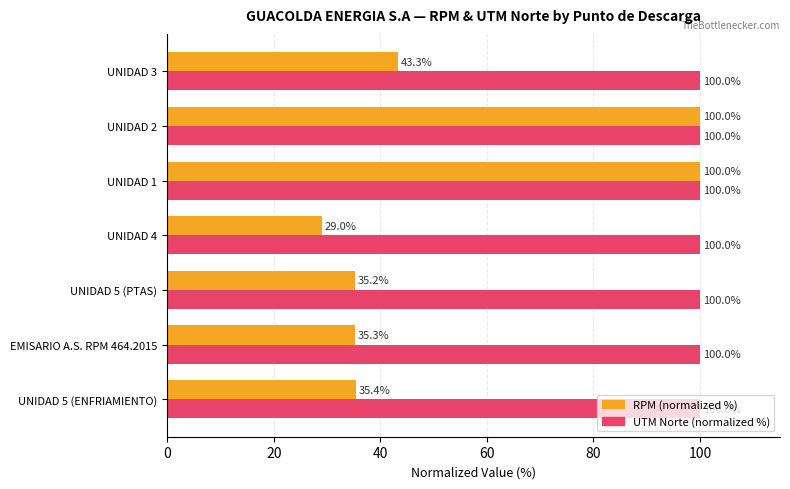

At how many categories does at least one series exceed 98?

7